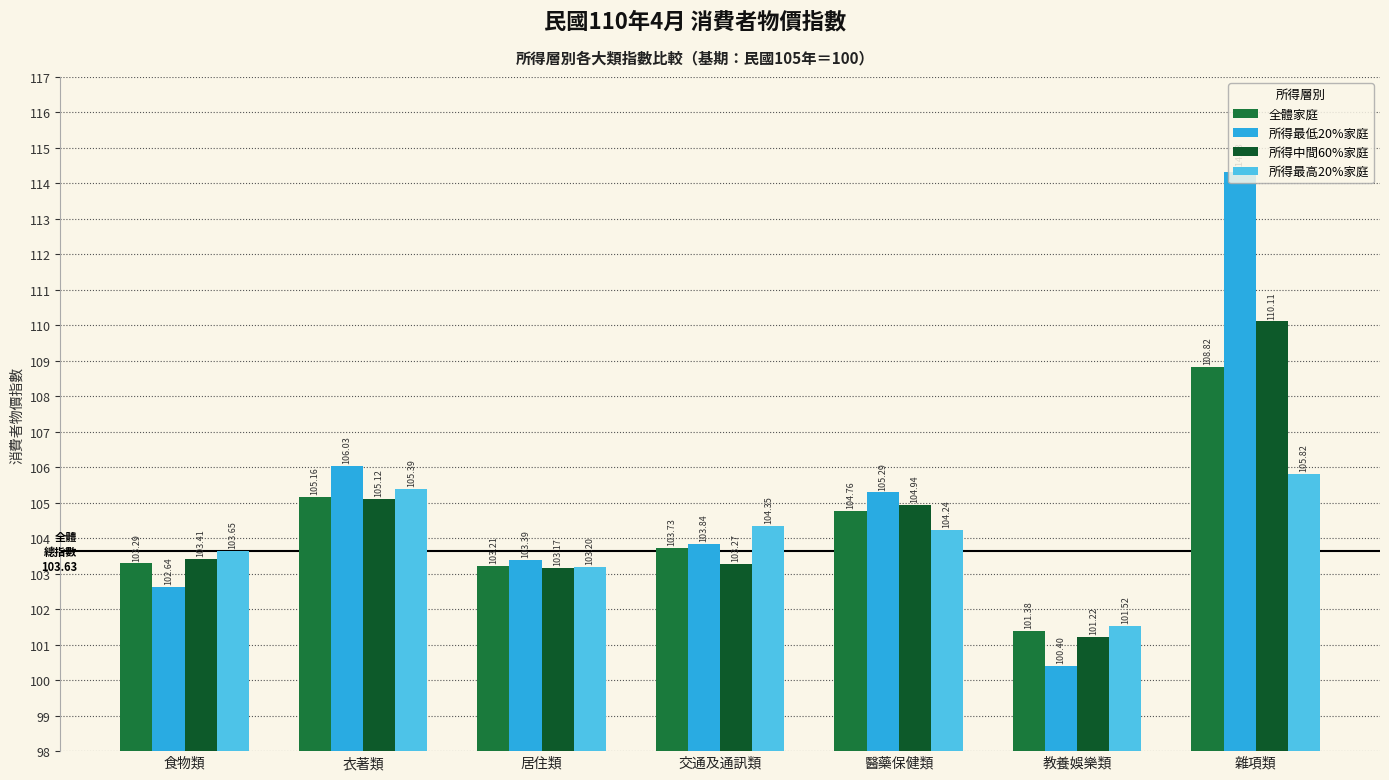

Which label corresponds to the smallest value in the chart?

教養娛樂類